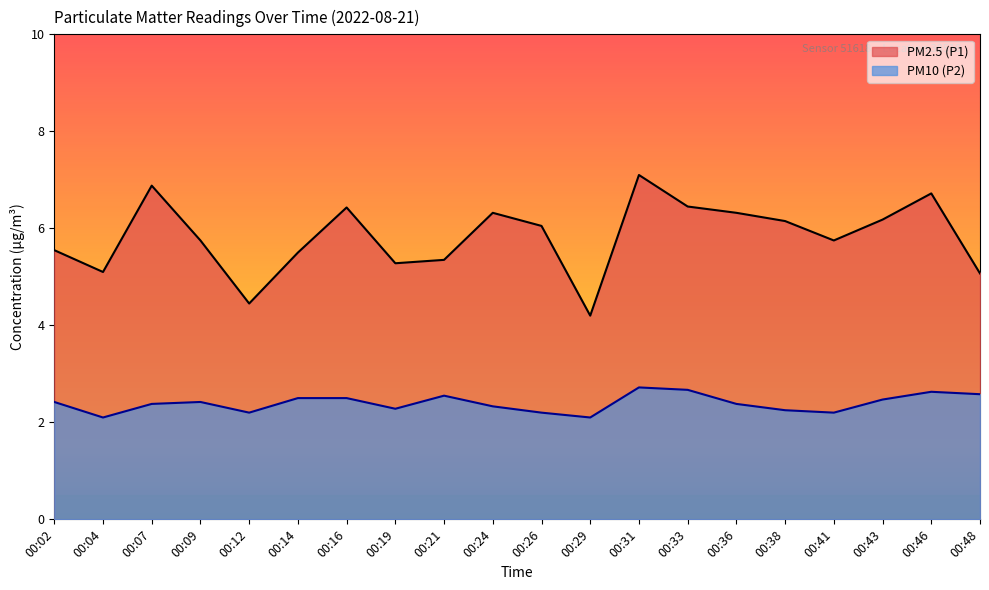

Which series has the largest total across all categories?

PM2.5 (P1)